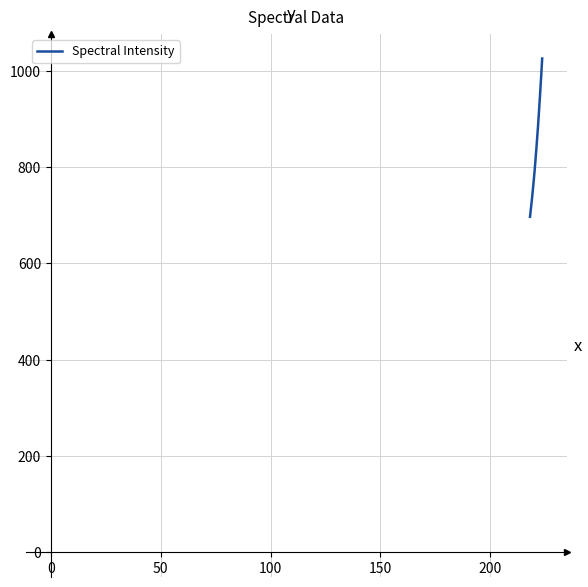

What is the minimum value shown in the chart?

697.0